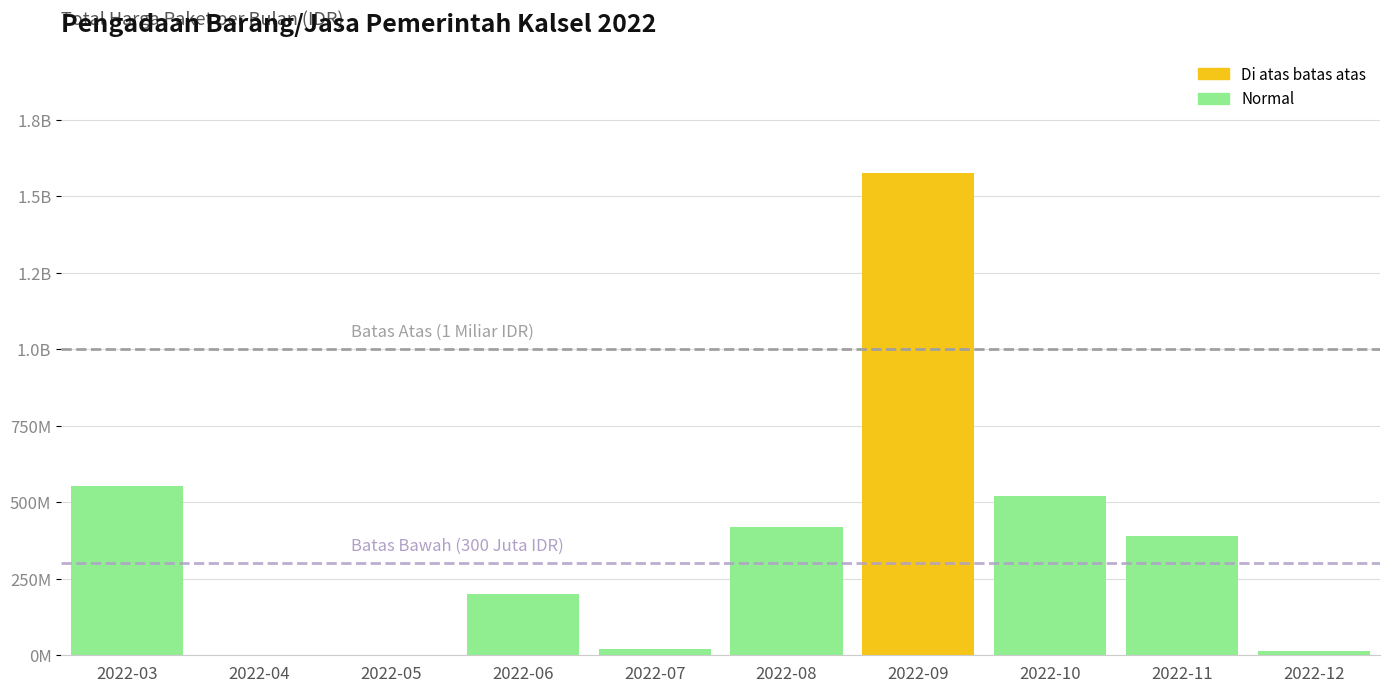

List the labels in order of value, smallest first.

2022-04, 2022-05, 2022-12, 2022-07, 2022-06, 2022-11, 2022-08, 2022-10, 2022-03, 2022-09